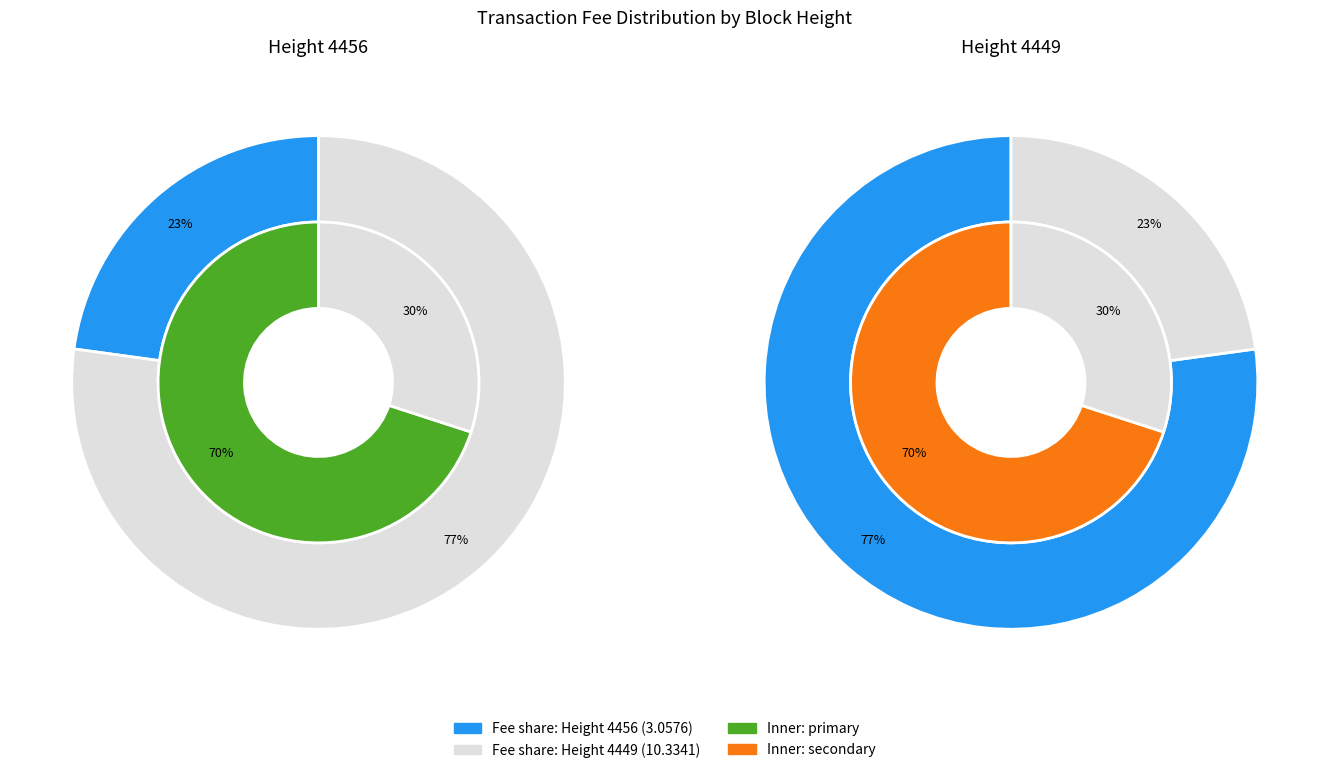

To the nearest percent, what is the combined percentage of 4456 and 4449?

100%